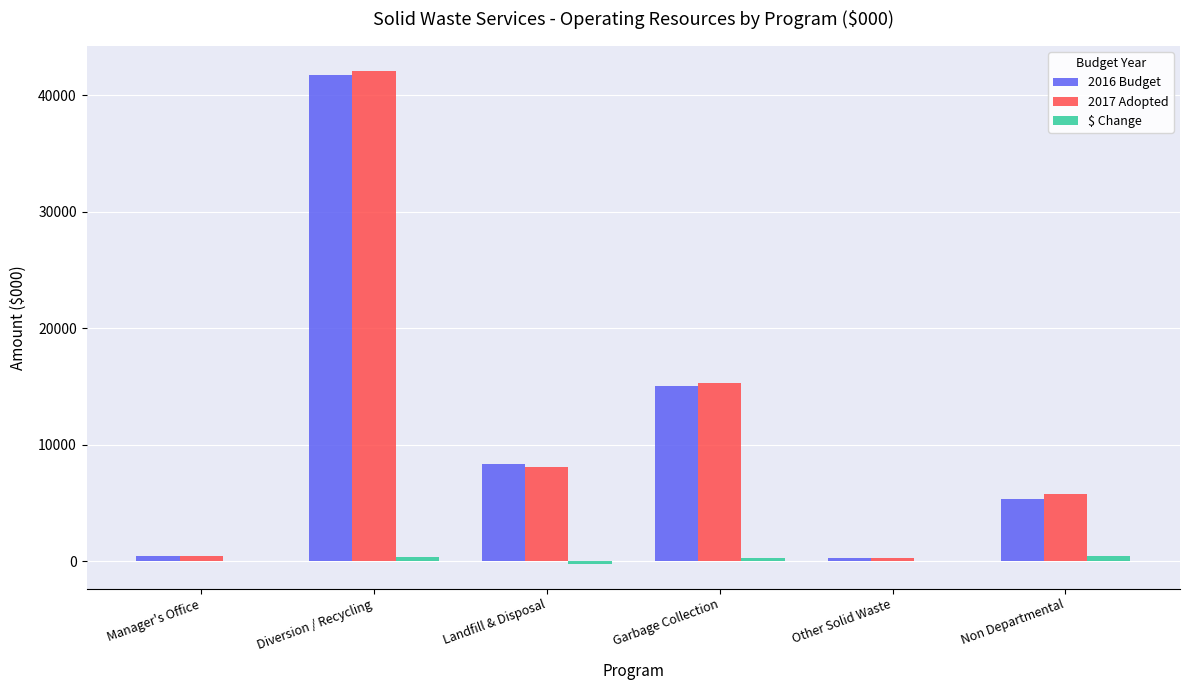

What is the sum of all 2017 Adopted values?

72073